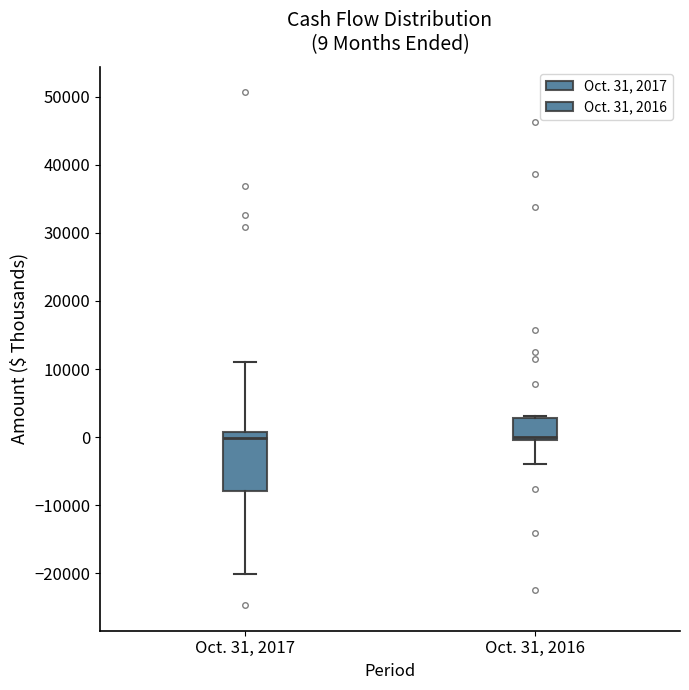

Comparing the boxes themselves (not the whiskers), which one is the tallest?

Oct. 31, 2017